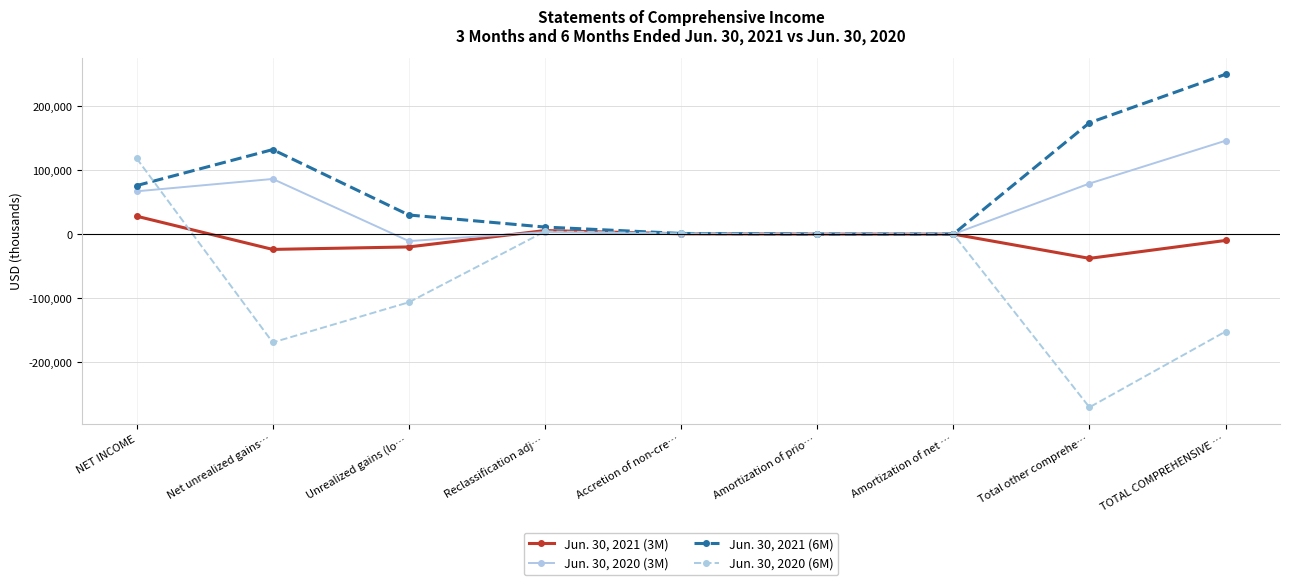

Which series has the widest spread of values?

Jun. 30, 2020 (6M)